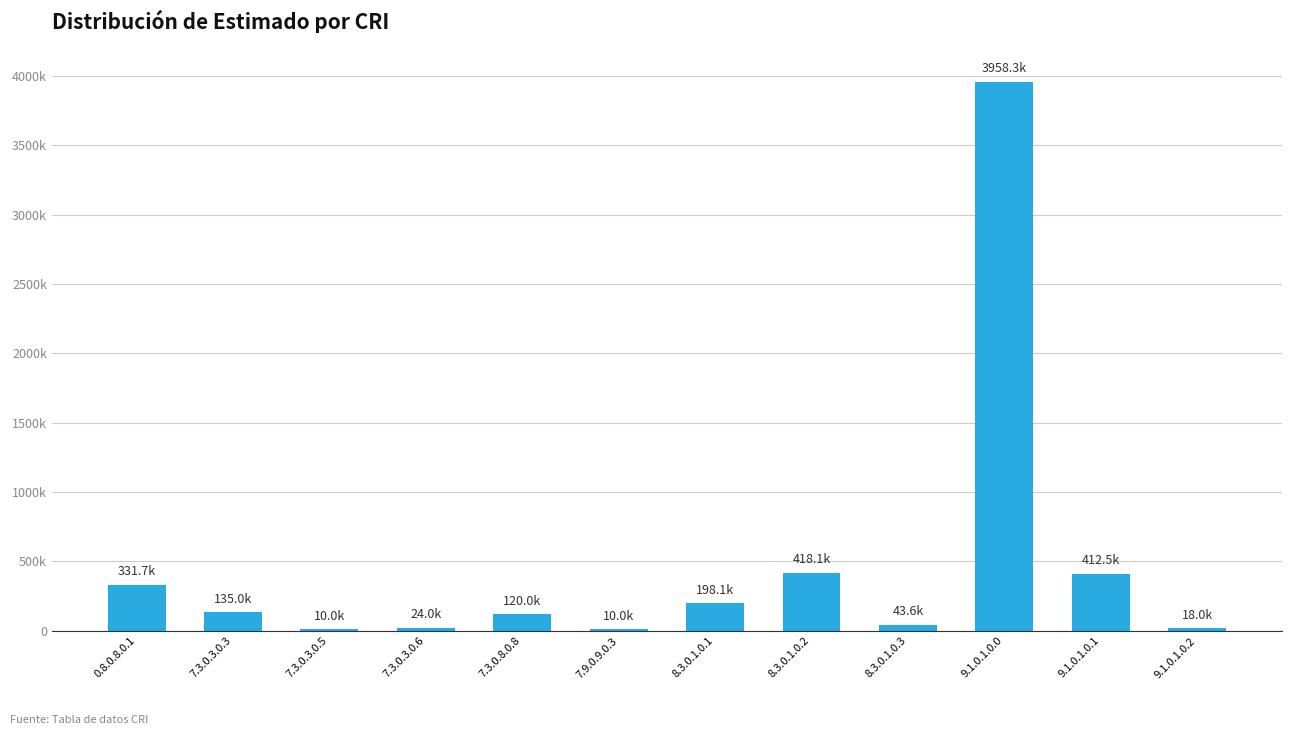

What is the minimum value shown in the chart?

10000.0